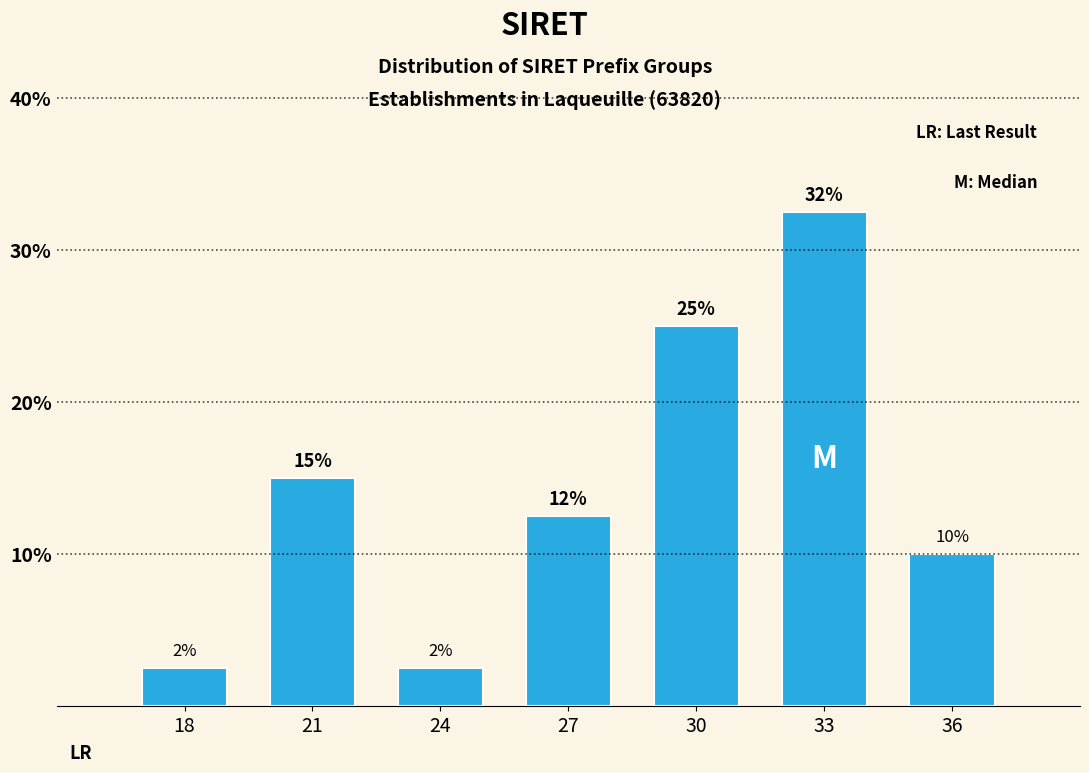

How many bars are there in total?

7